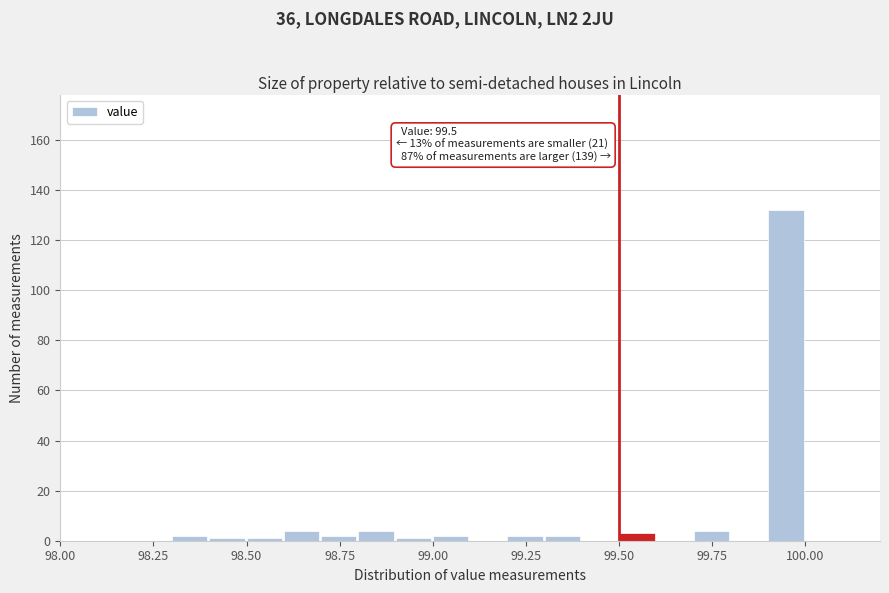

Around what value on the x-axis is the tallest bar? Give the approximate position of its centre, as read against the axis.

99.95